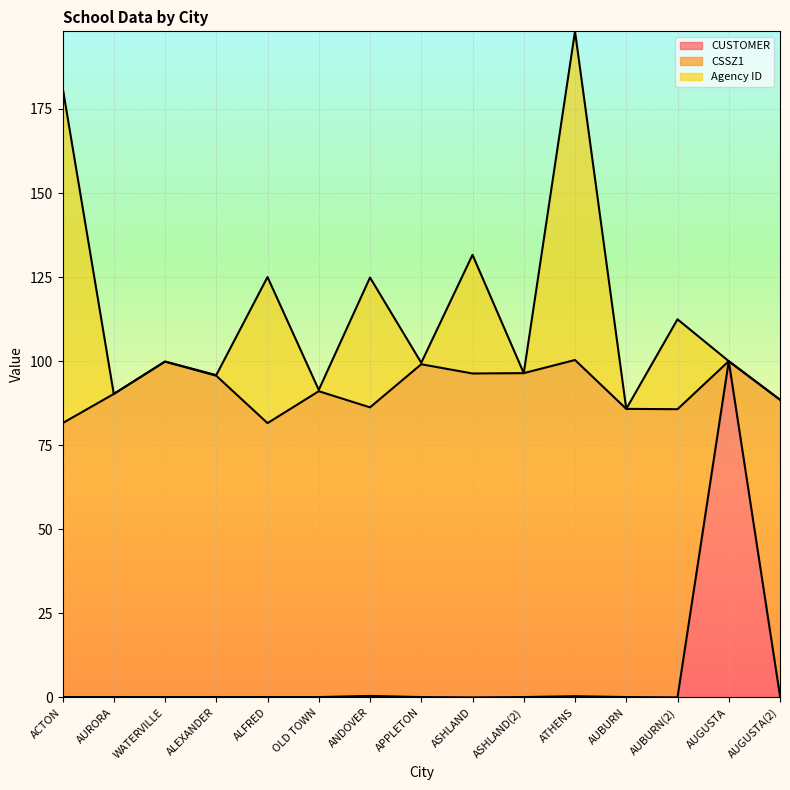

Which series has the widest spread of values?

Agency ID